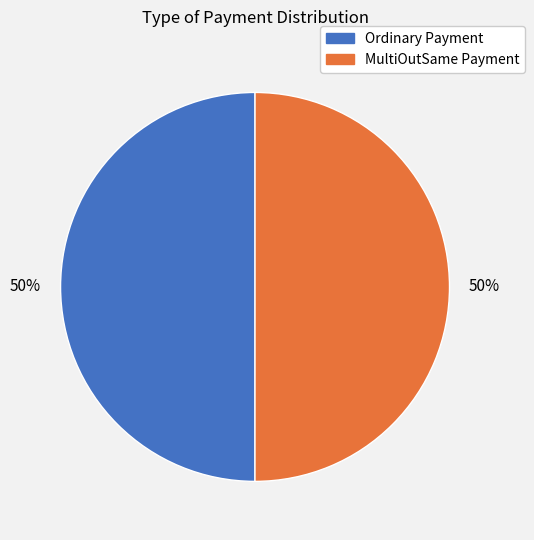

What is the ratio of the value at MultiOutSame Payment to the value at Ordinary Payment?

1.0